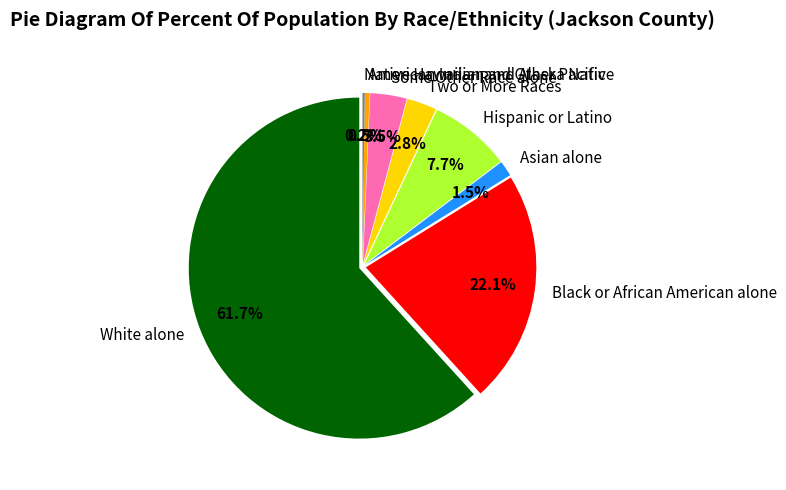

Which category has the smallest portion of the pie?

Native Hawaiian and Other Pacific